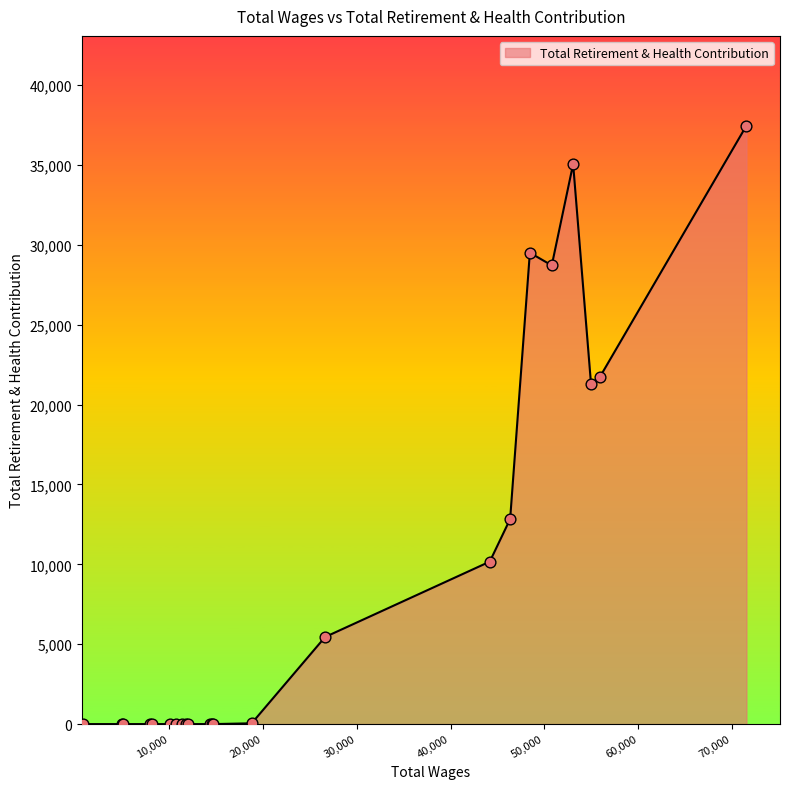

What is the maximum value shown in the chart?

37465